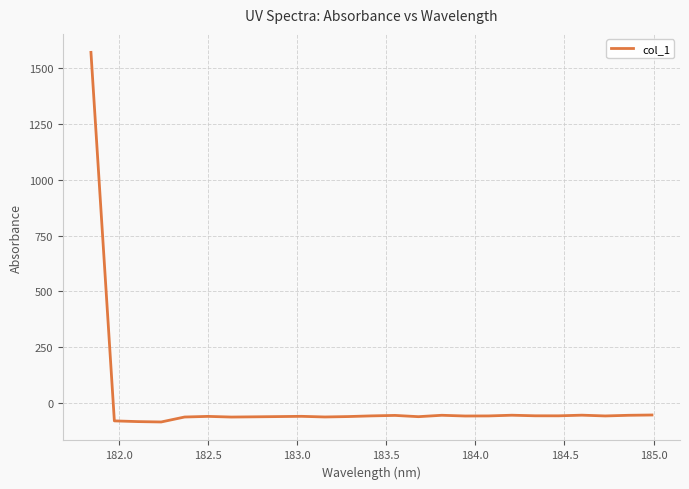

How many values are below -58?

16